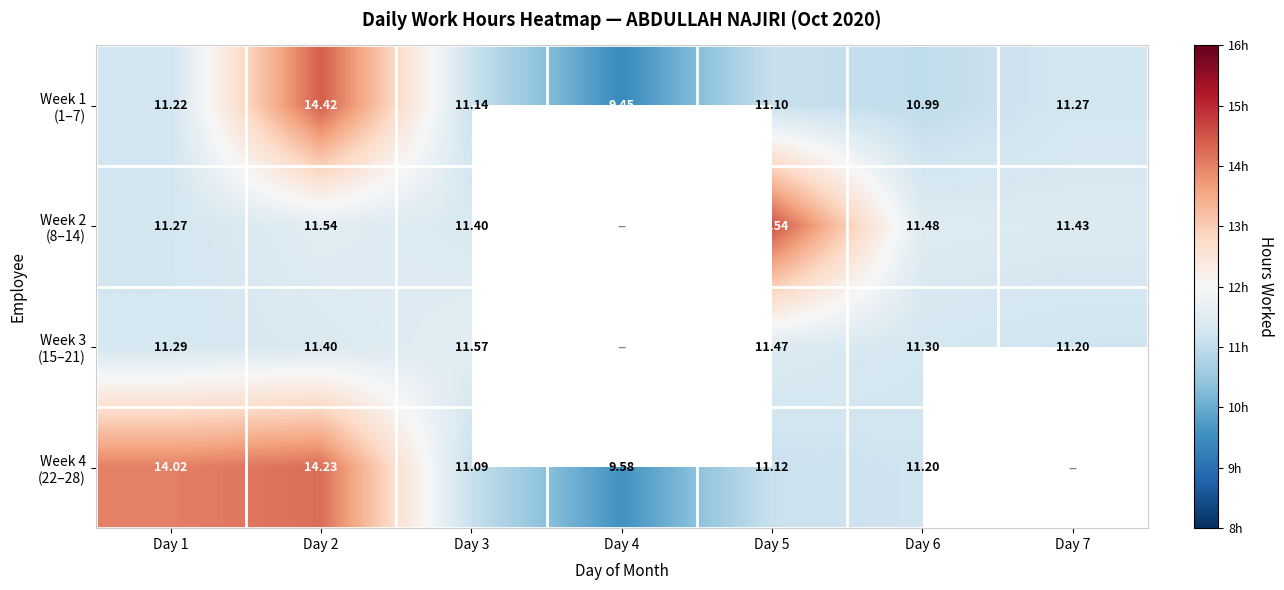

What is the highest value of the Week 3 (15–21) series?

11.6